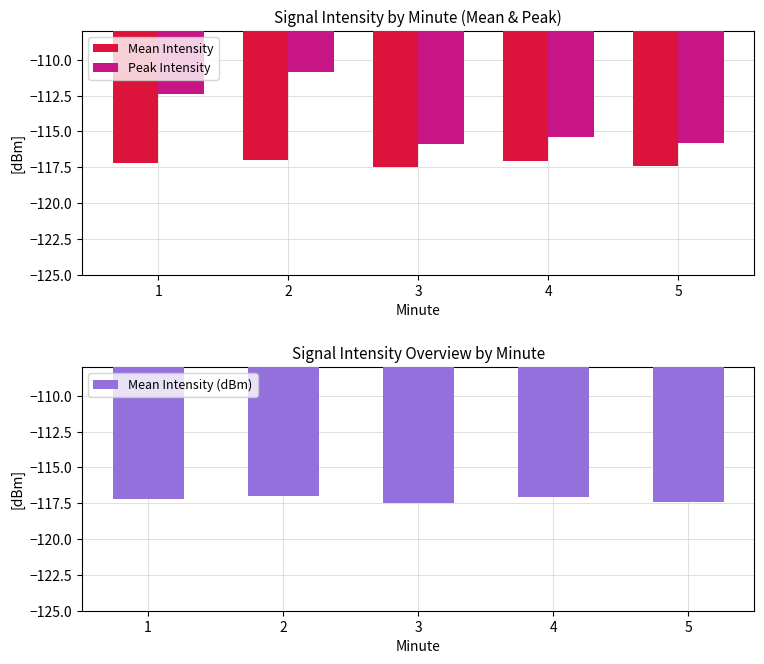

What is the approximate value of Mean Intensity (dBm) at 3?

-117.5